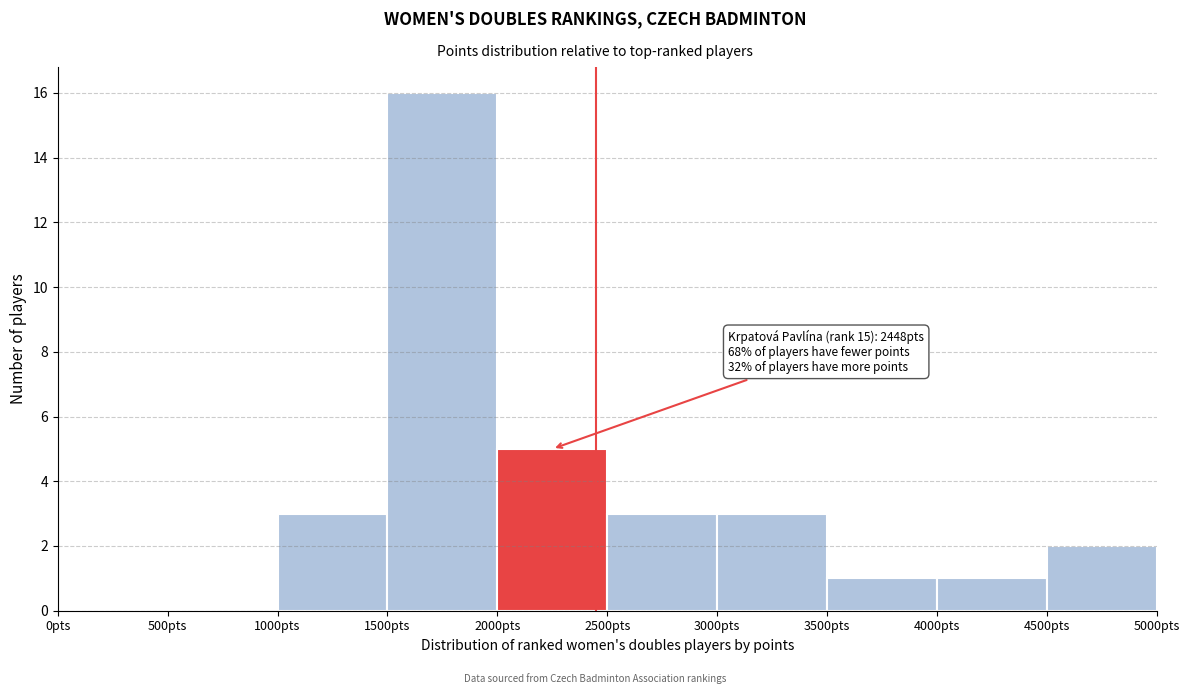

Over which range of the x-axis is the bar tallest?

1500 to 2000